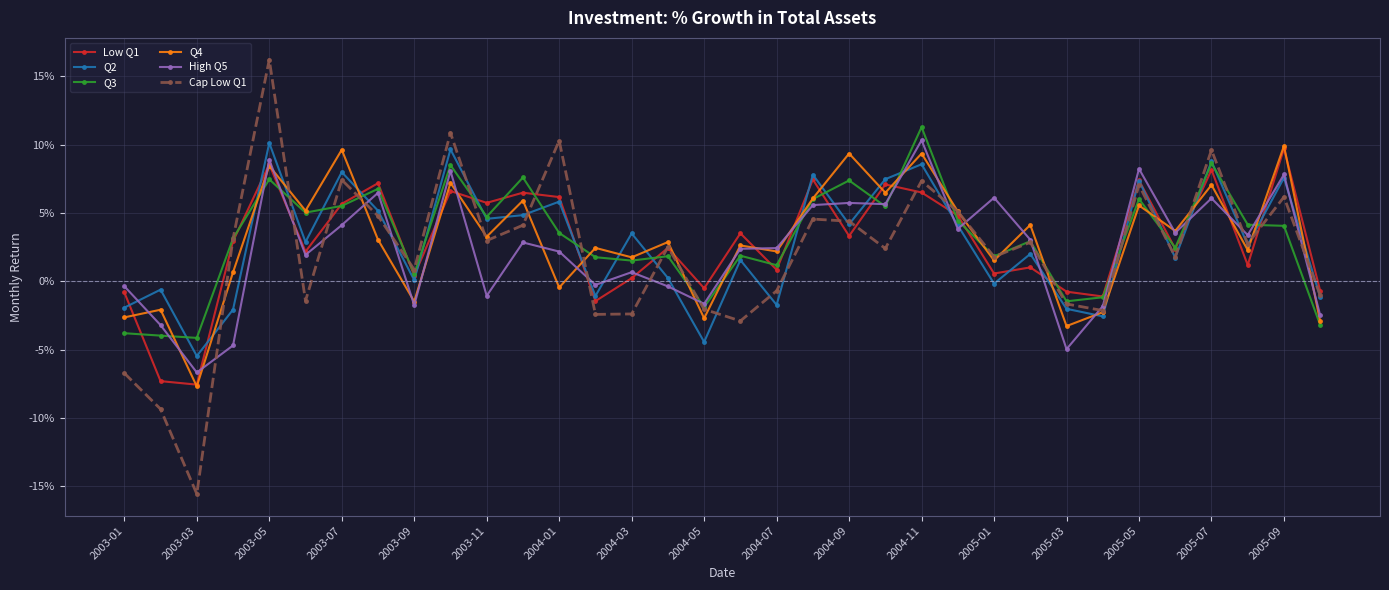

Does the chart have visible grid lines?

Yes